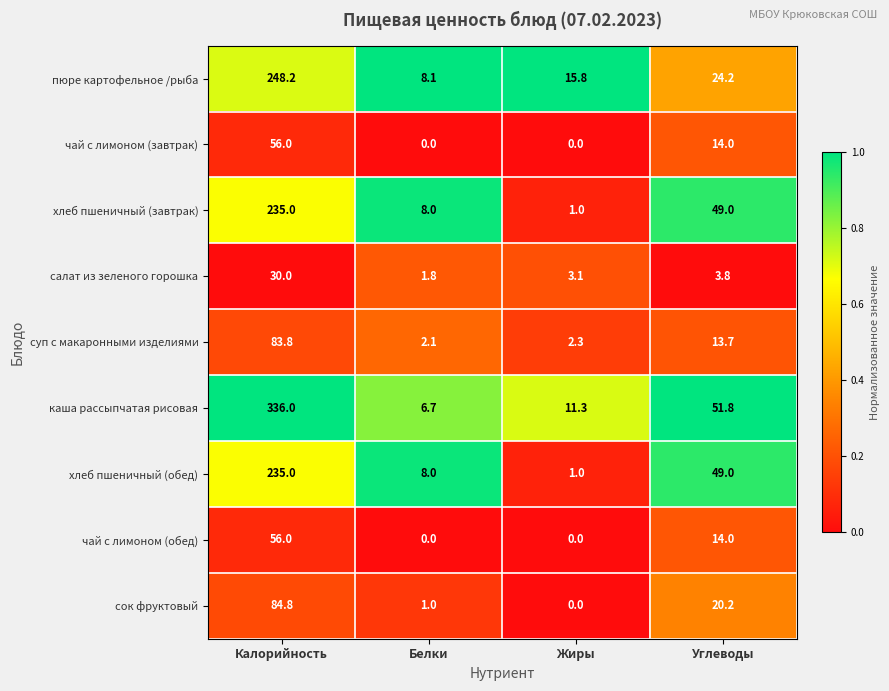

At which category does the chart reach its peak across all series?

Калорийность